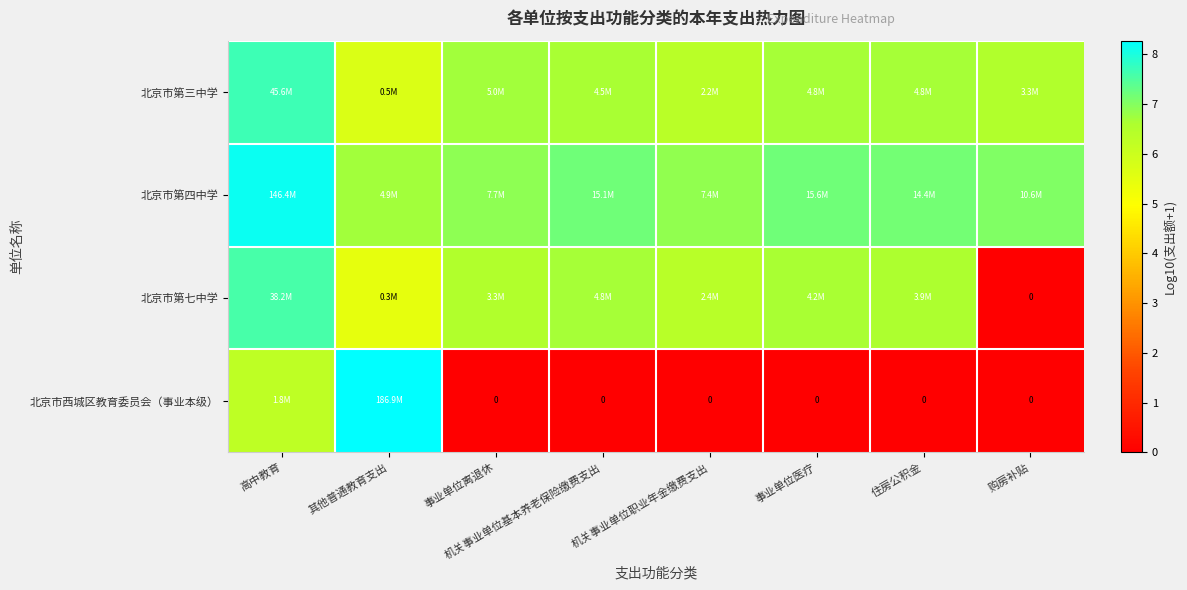

How many data points in 北京市西城区教育委员会（事业本级） are above 0?

2